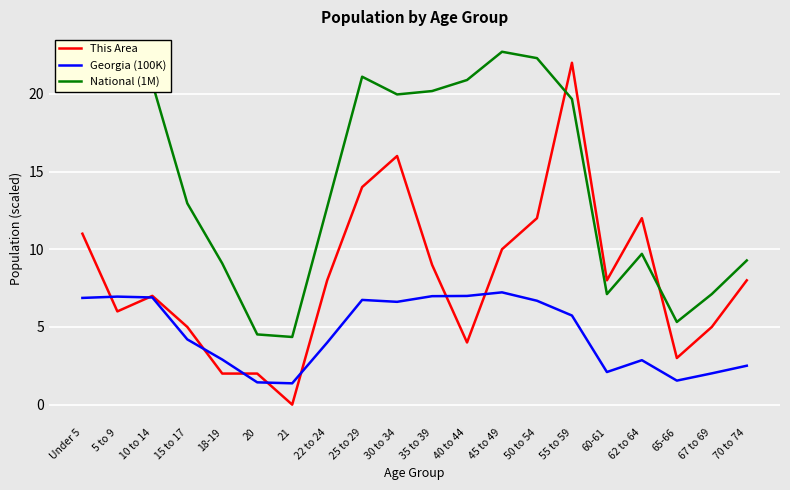

List the series in order of their peak value, lowest first.

Georgia (100K), This Area, National (1M)